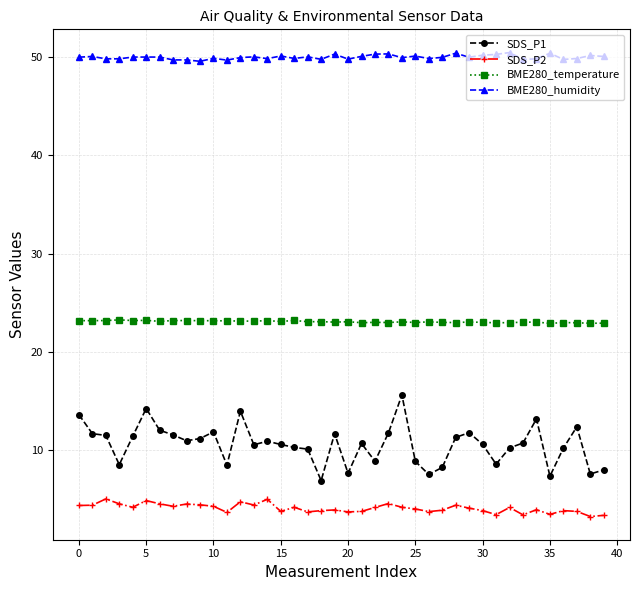

What are all the series names shown in the legend?

SDS_P1, SDS_P2, BME280_temperature, BME280_humidity